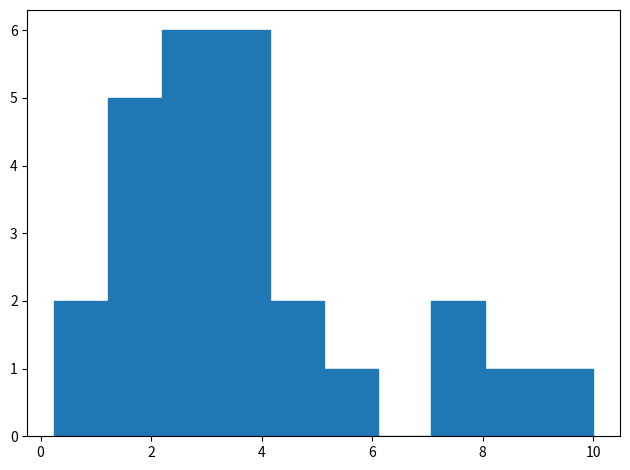

Reading left to right, transcribe this chart: for each bar, give the range it covers on the x-axis and its height. Neither the bar edges nor the heights are printed on the chart, so give them approximately, as read against the axes.

0.2 to 1.2: 2
1.2 to 2.2: 5
2.2 to 3.2: 6
3.2 to 4.2: 6
4.2 to 5.2: 2
5.2 to 6.2: 1
6.2 to 7.0: 0
7.0 to 8.0: 2
8.0 to 9.0: 1
9.0 to 10.0: 1